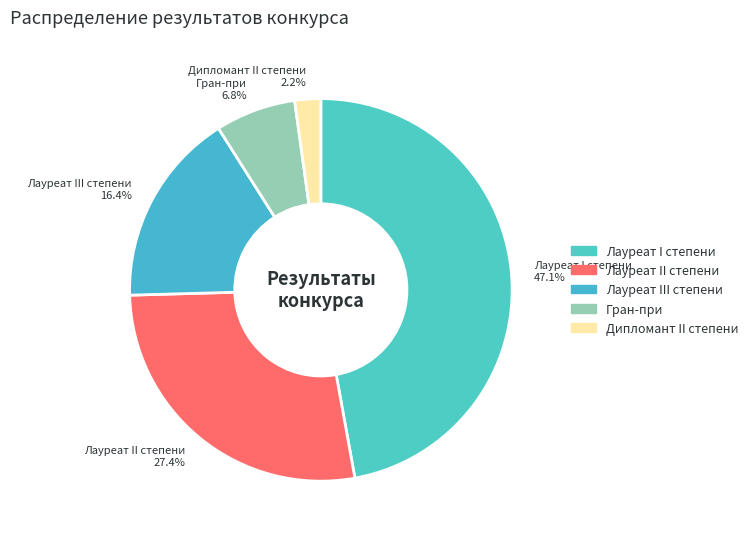

Which has a higher value, Лауреат II степени or Дипломант II степени?

Лауреат II степени